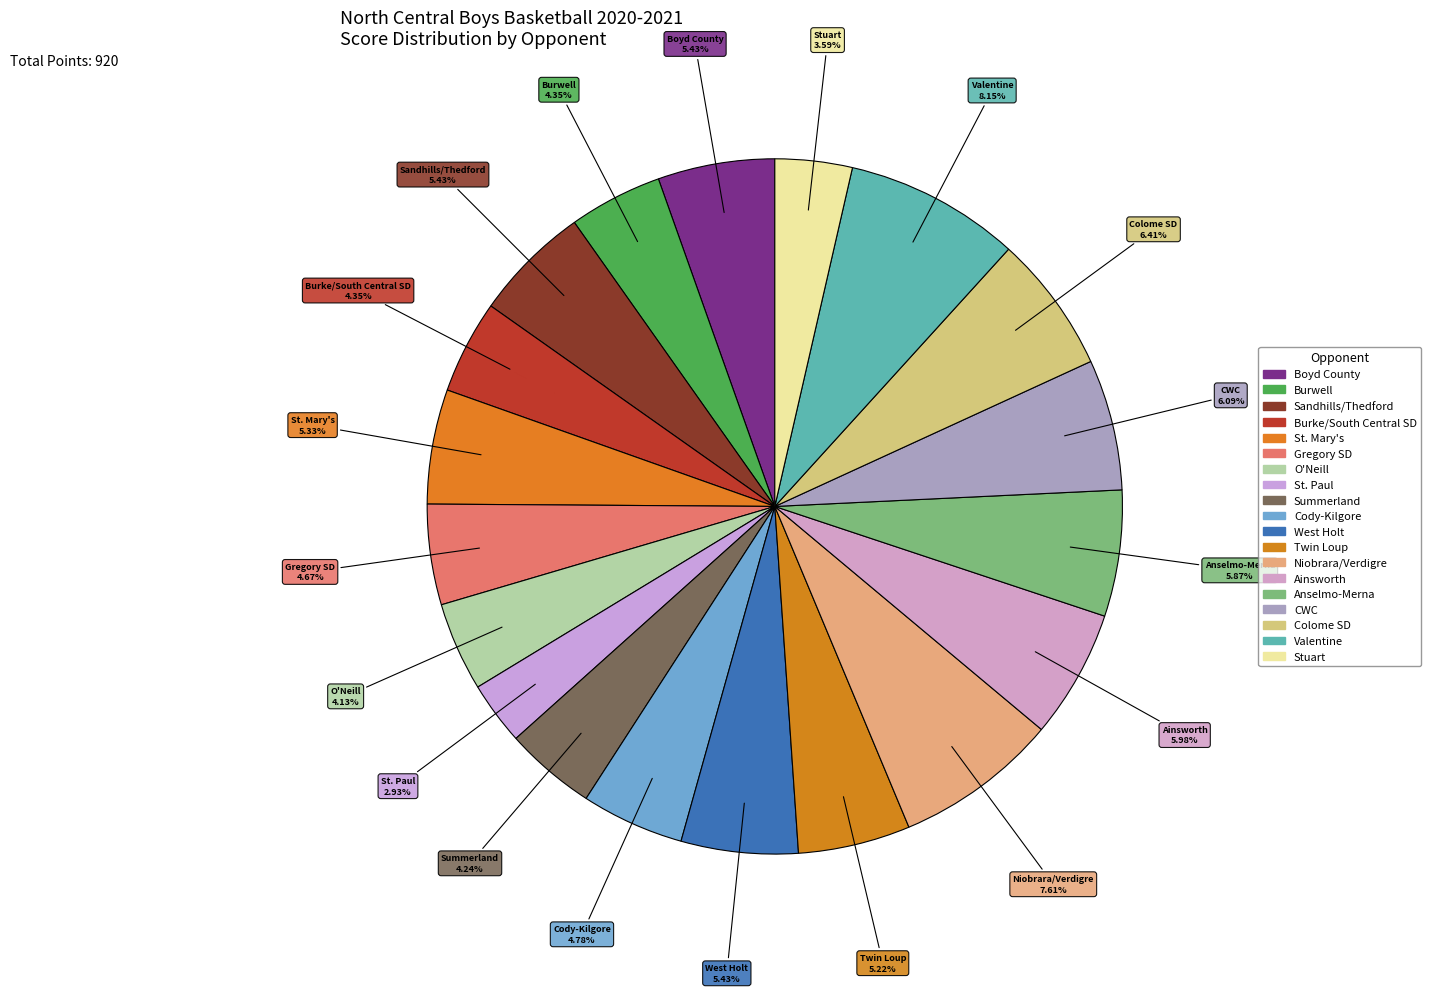

Which category has the biggest portion of the pie?

Valentine